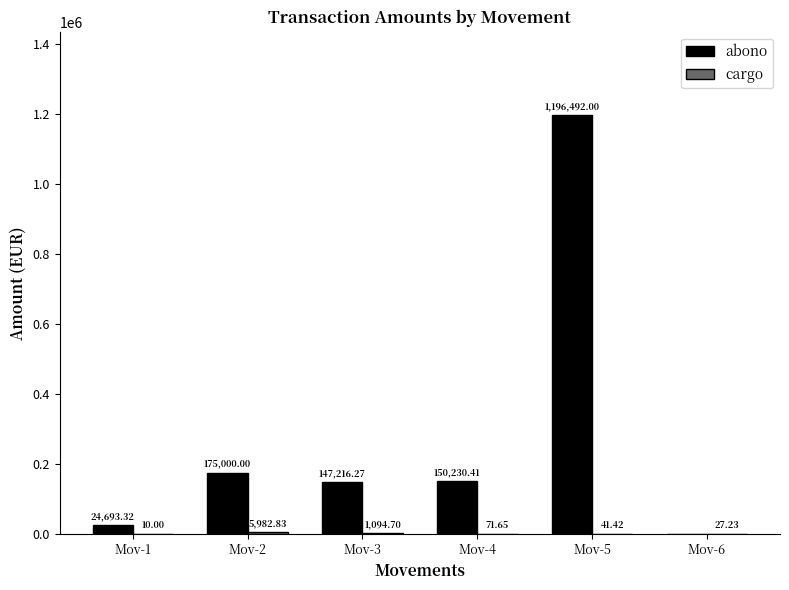

Between Mov-2 and Mov-6, which series saw the biggest shift?

abono